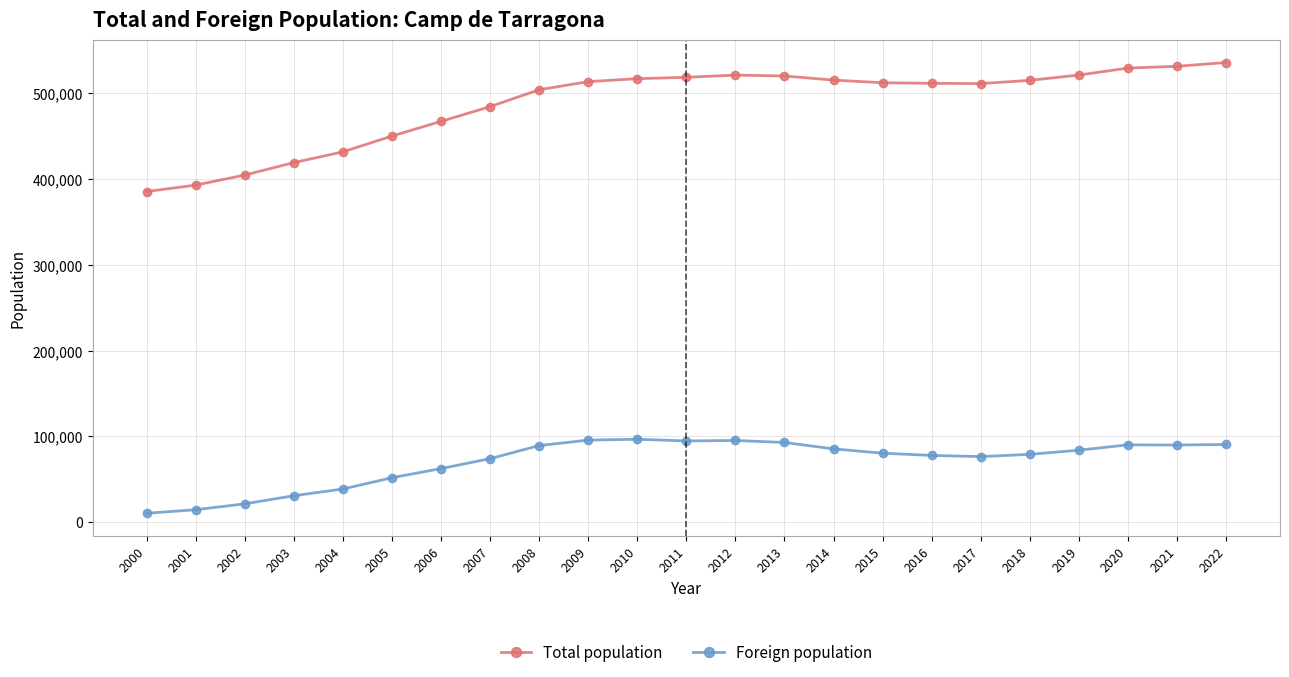

At 2020, list the series in order from largest to smallest.

Total population, Foreign population